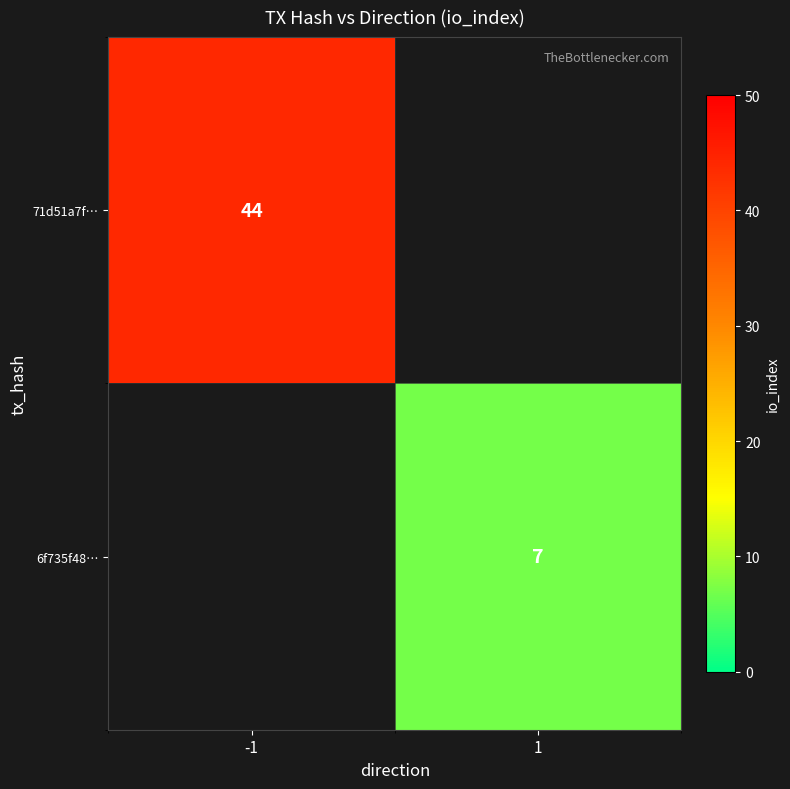

Is the value of 6f735f48… at 1 greater than the value of 71d51a7f… at -1?

No